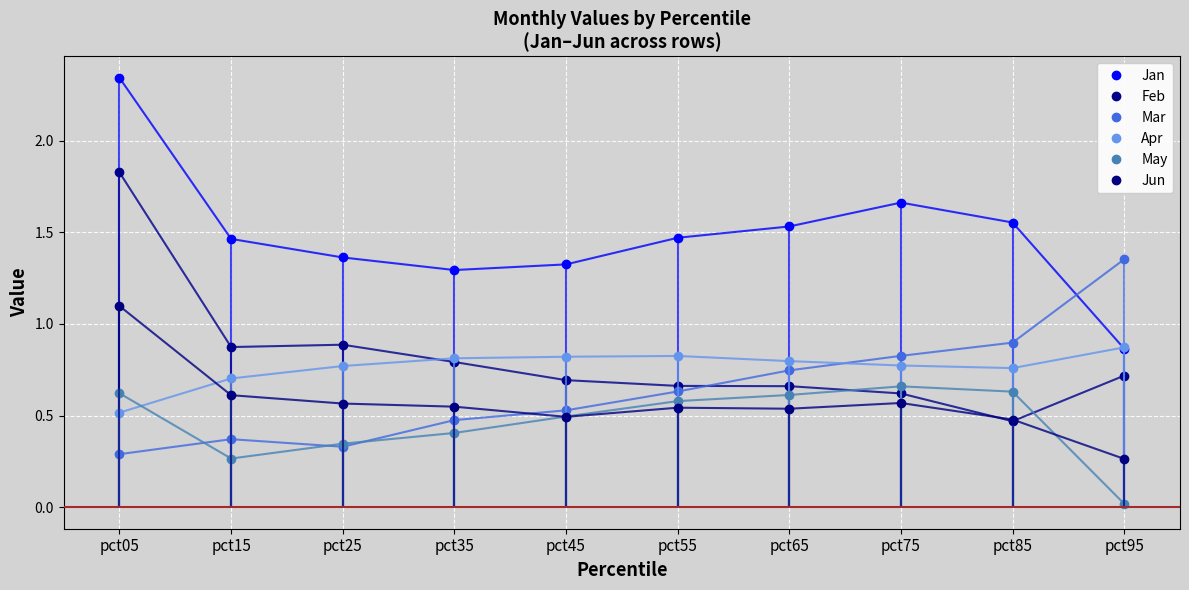

Where is the first local maximum for Mar?

pct15